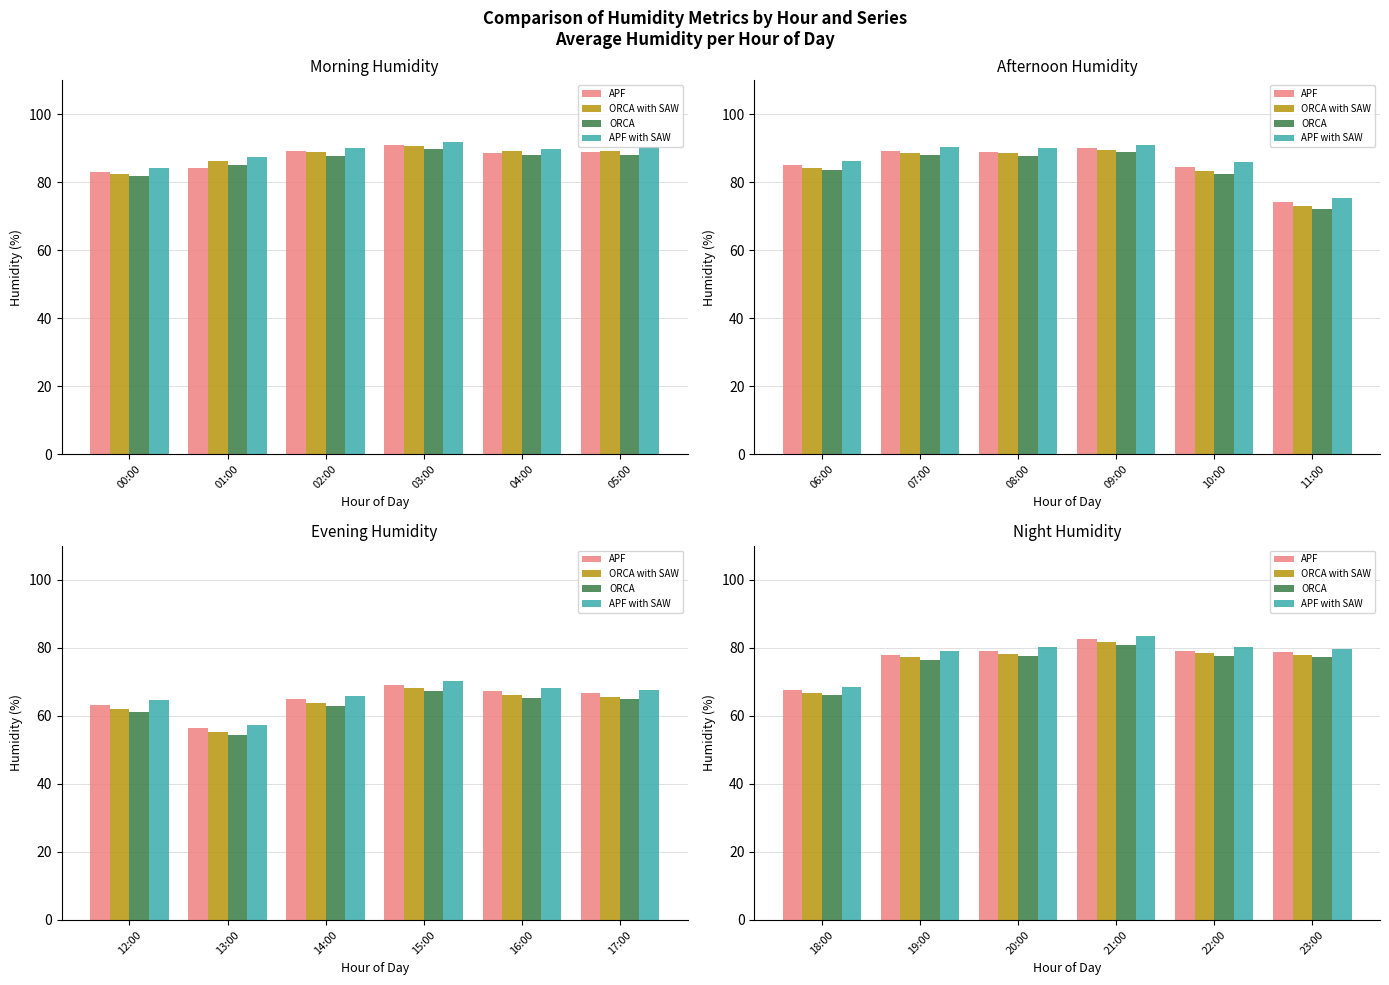

How many groups of bars are there?

6